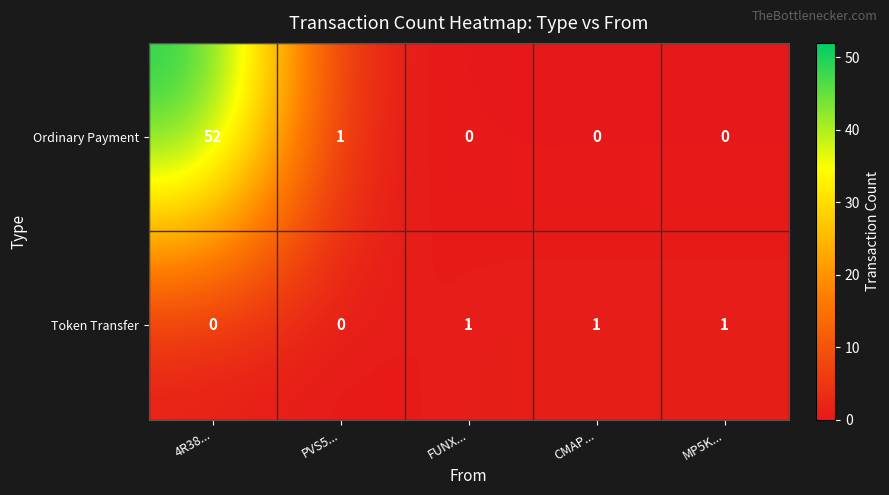

What is the maximum value shown in the chart?

52